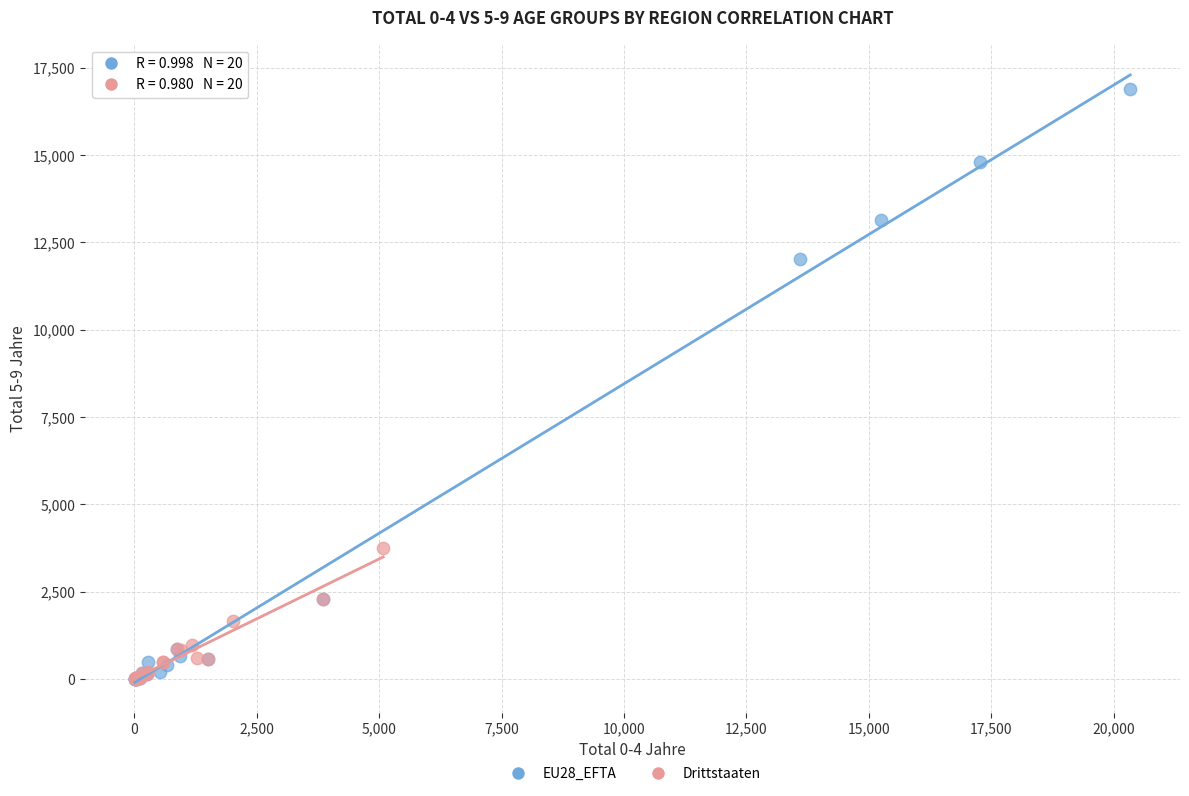

What are all the series names shown in the legend?

EU28_EFTA, Drittstaaten